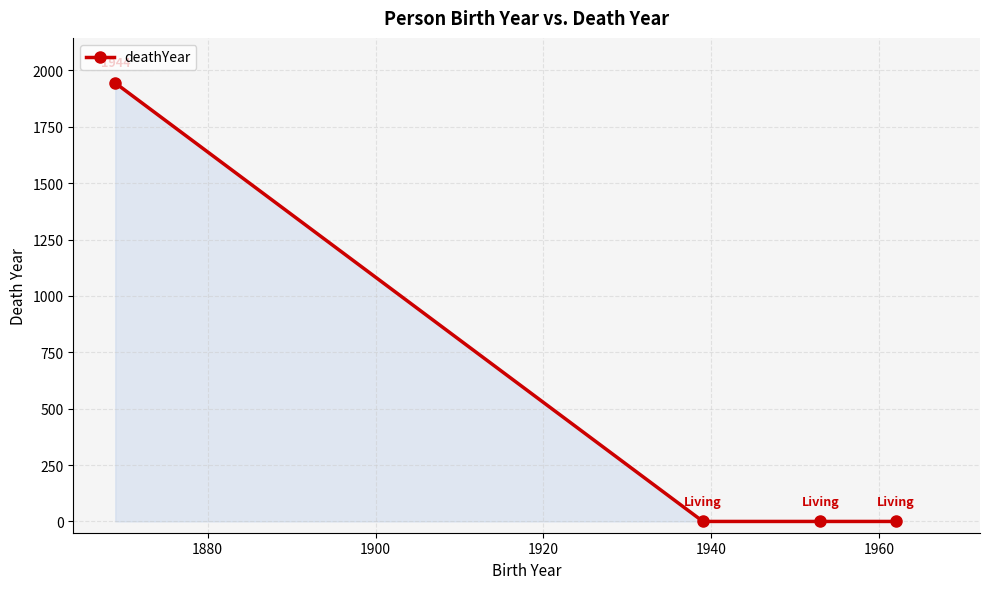

How many distinct data groups are displayed?

1